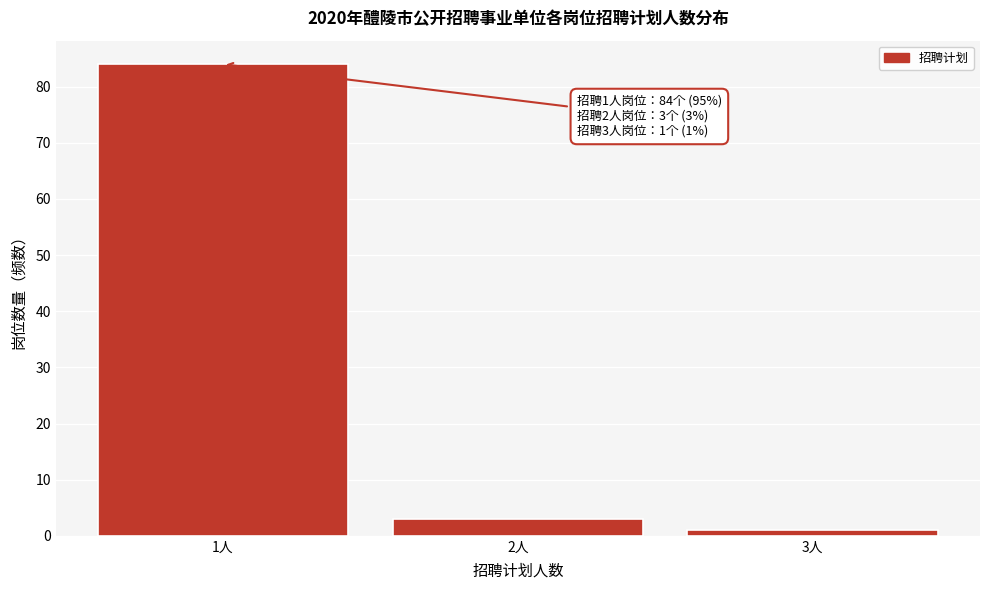

Over which range of the x-axis is the bar tallest?

0.5 to 1.5